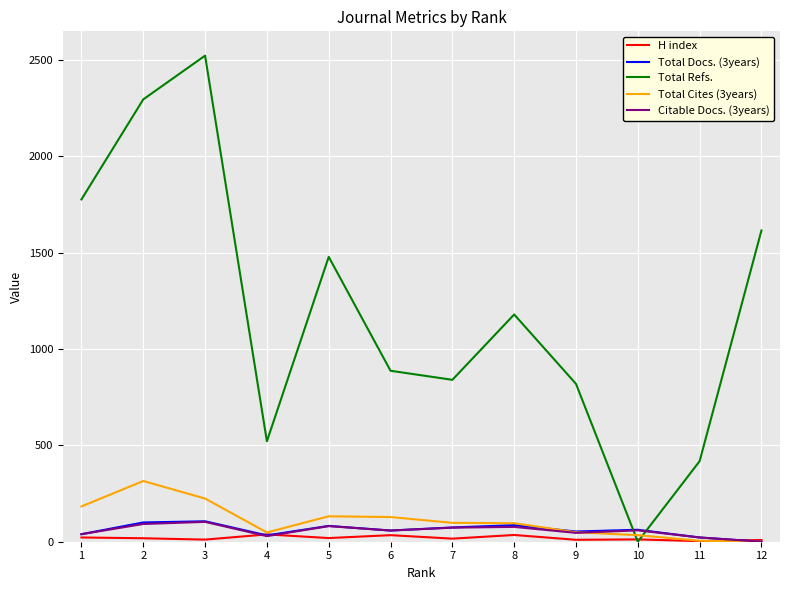

The value of Total Refs. at 9 is 819. True or false?

True